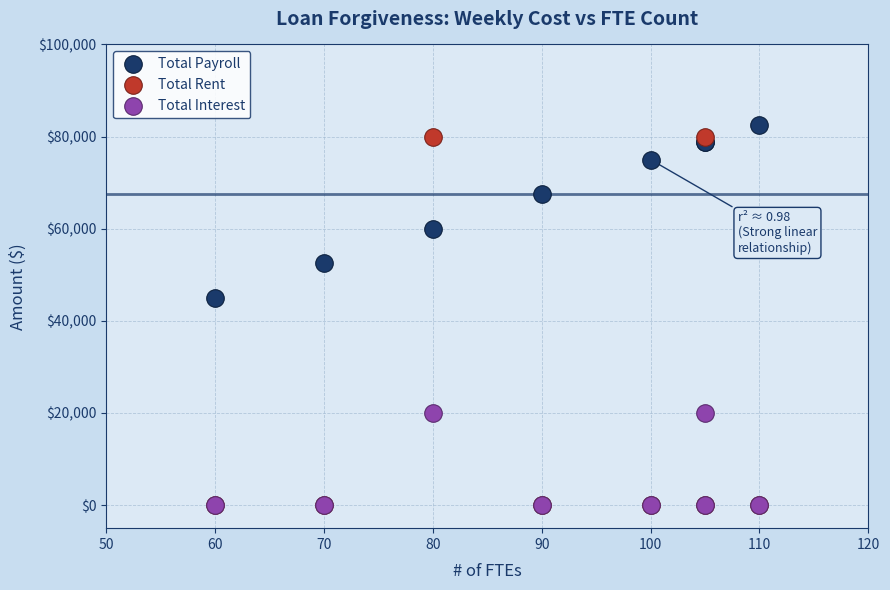

Across all series, what Y value is closest to 41250?

45000